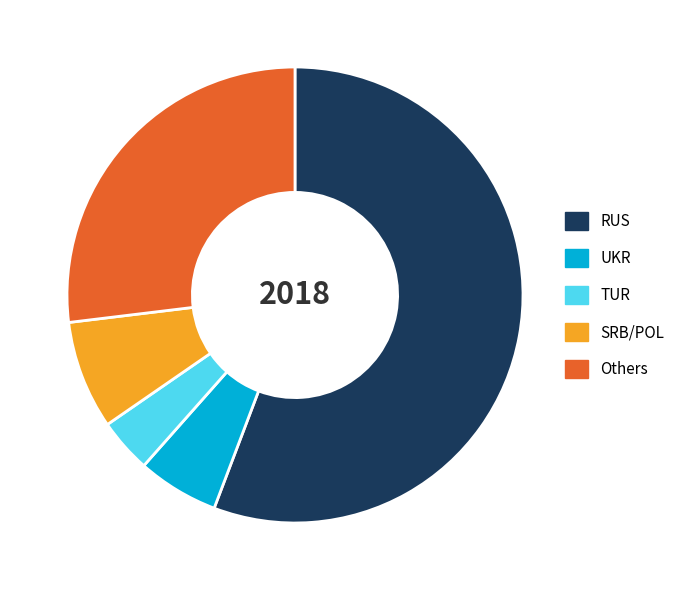

What is the ratio of the value at RUS to the value at SRB/POL?

7.3